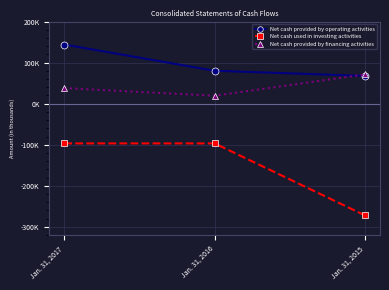

Reading right to left, list all the values displayed in this chart.

Net cash provided by operating activities: 67574	80154	144011
Net cash used in investing activities: -272018	-96683	-96652
Net cash provided by financing activities: 71262	19406	37976